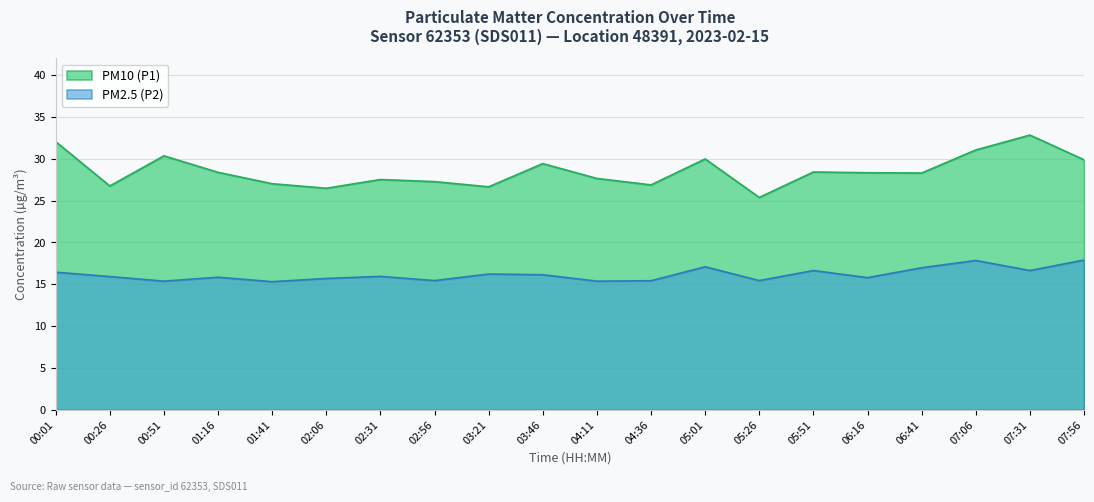

The PM2.5 (P2) series shows 5.9 at 00:26. True or false?

False